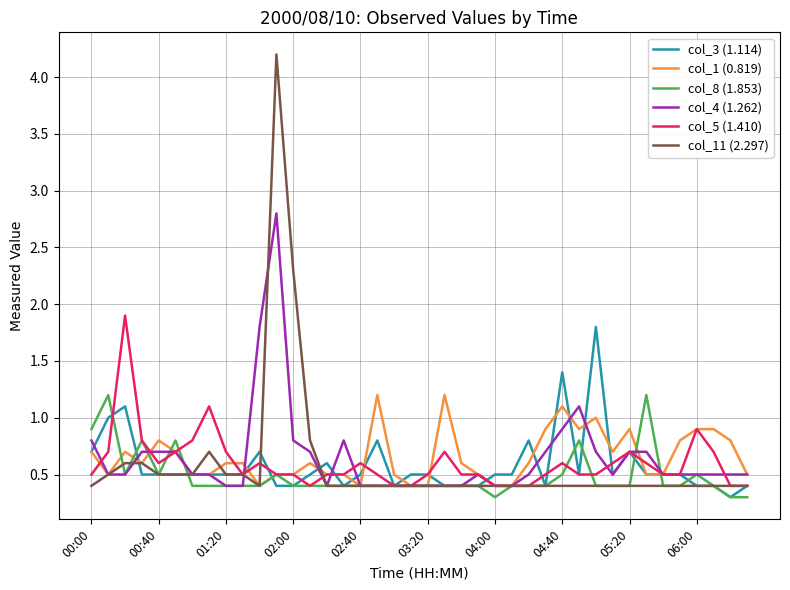

What is the highest value of the col_11 (2.297) series?

4.2